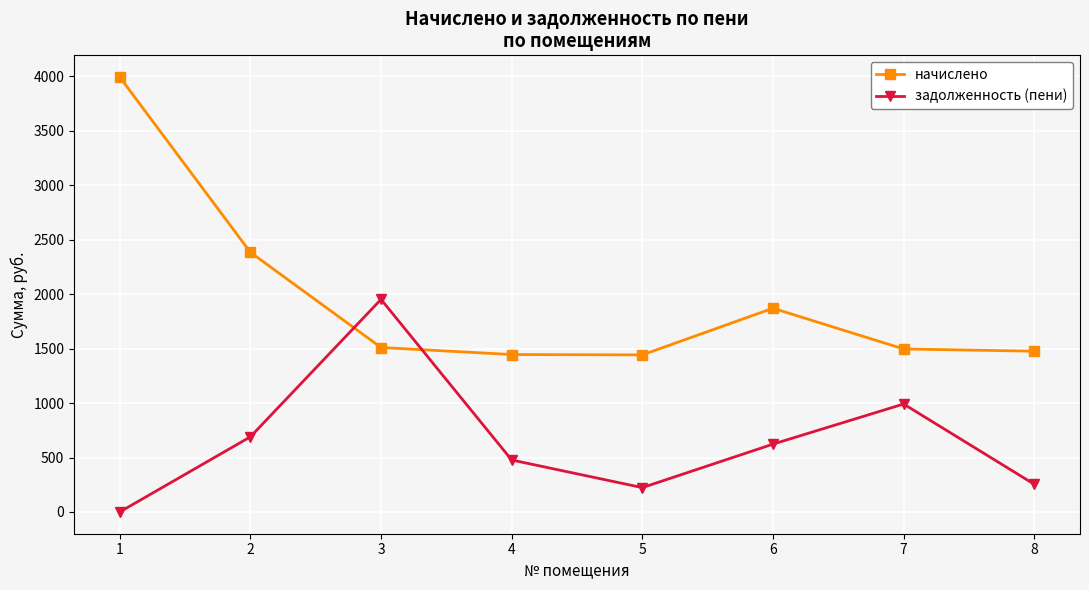

The начислено series shows 1510.5 at 3. True or false?

True